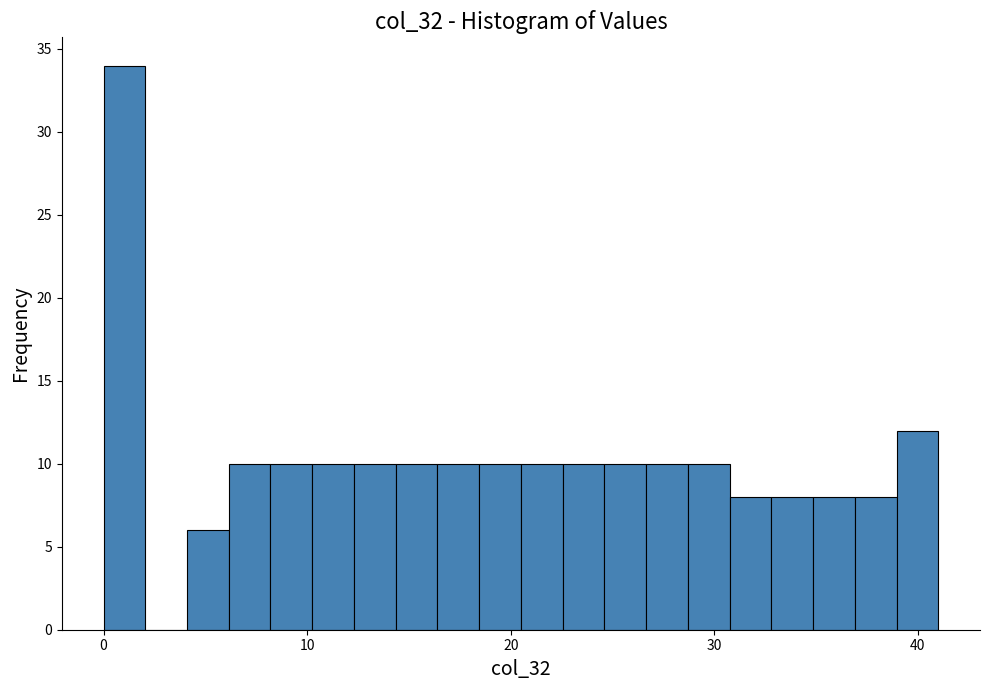

Read against the x-axis, roughly where is the centre of the tallest bar?

1